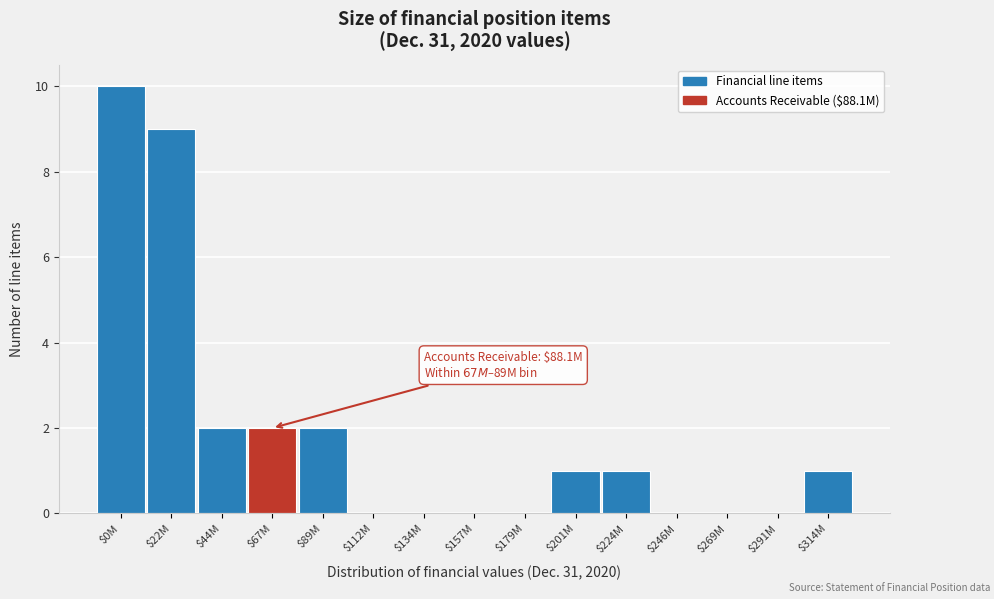

True or false: the data shows 2 at $89M.

True